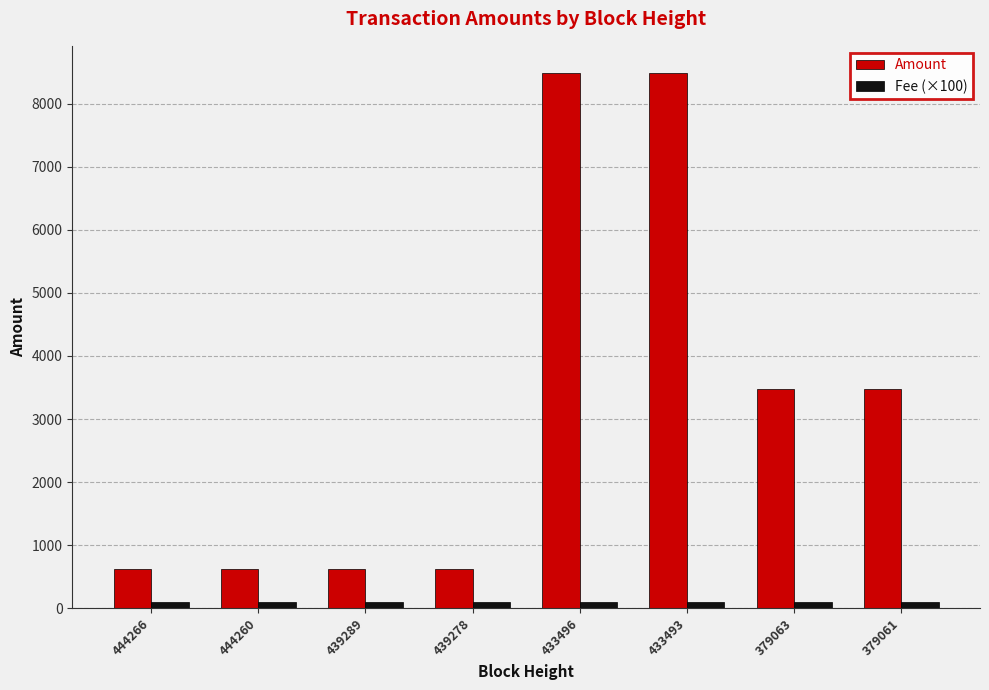

At how many categories does at least one series exceed 3977?

2